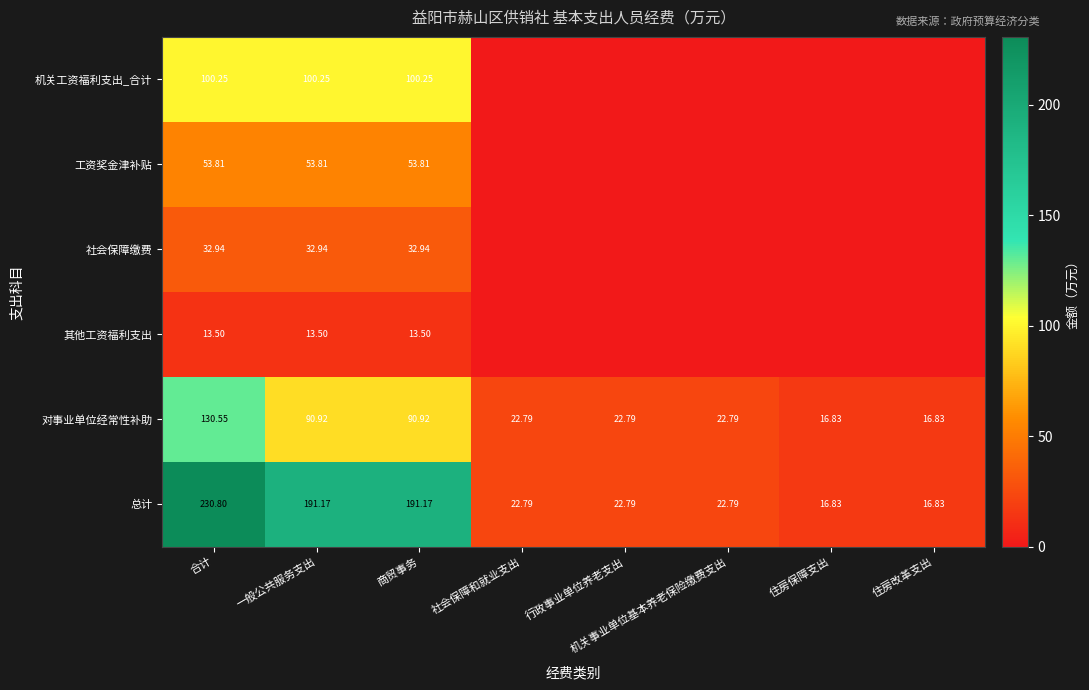

Is the value of 其他工资福利支出 at 一般公共服务支出 greater than the value of 机关工资福利支出_合计 at 合计?

No